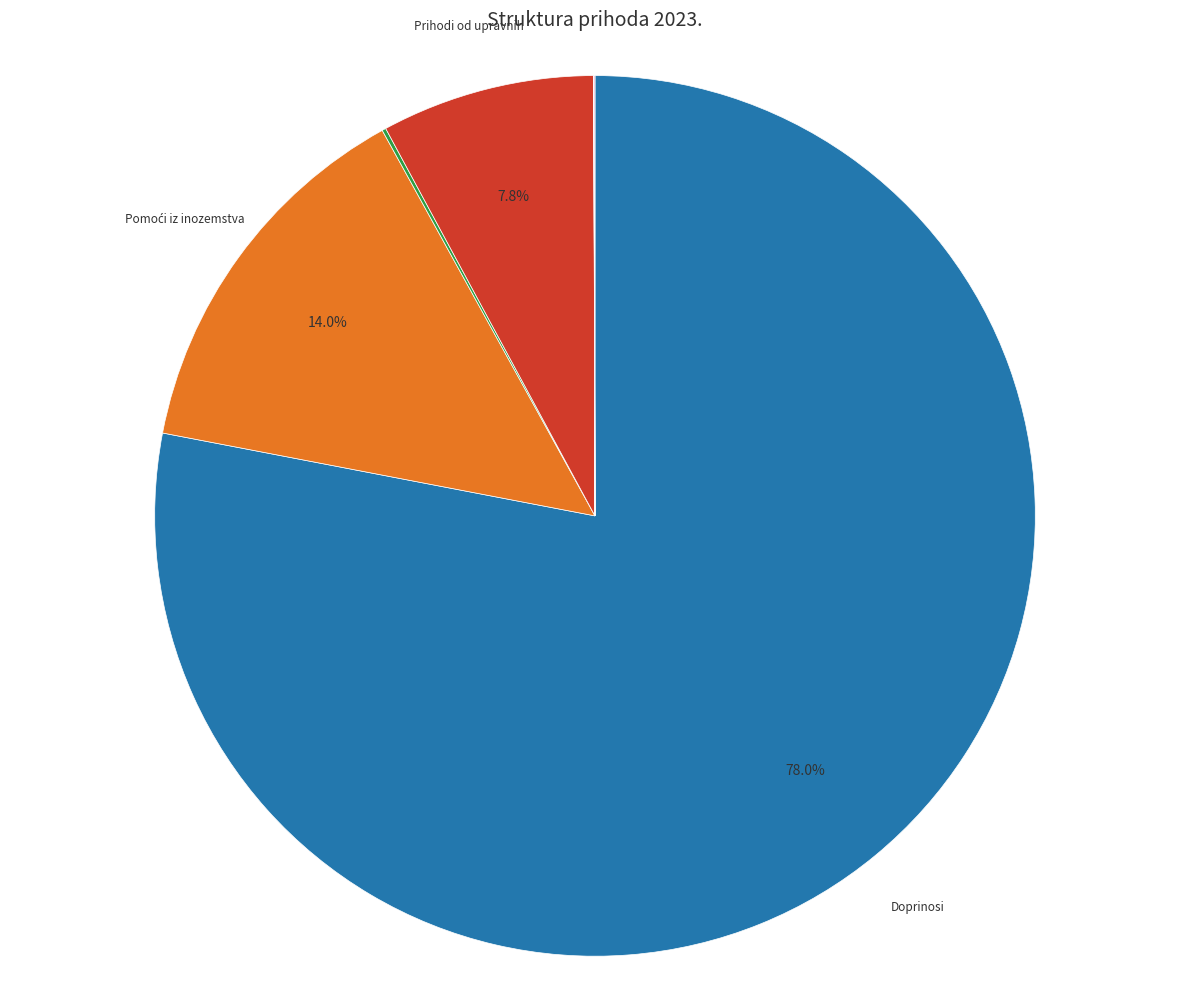

Is there a majority slice in this chart?

Yes